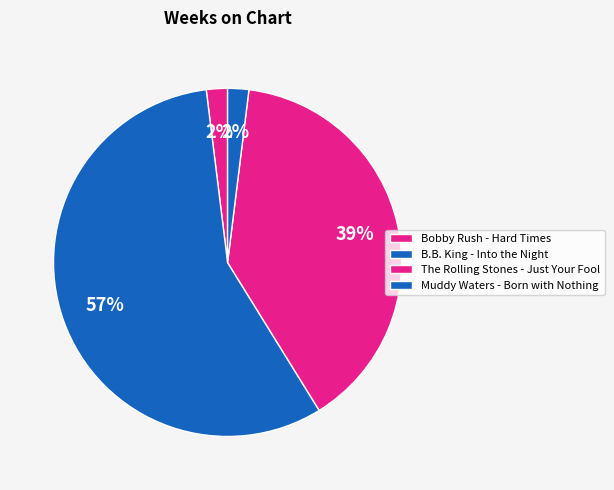

How many segments does this pie chart have?

4